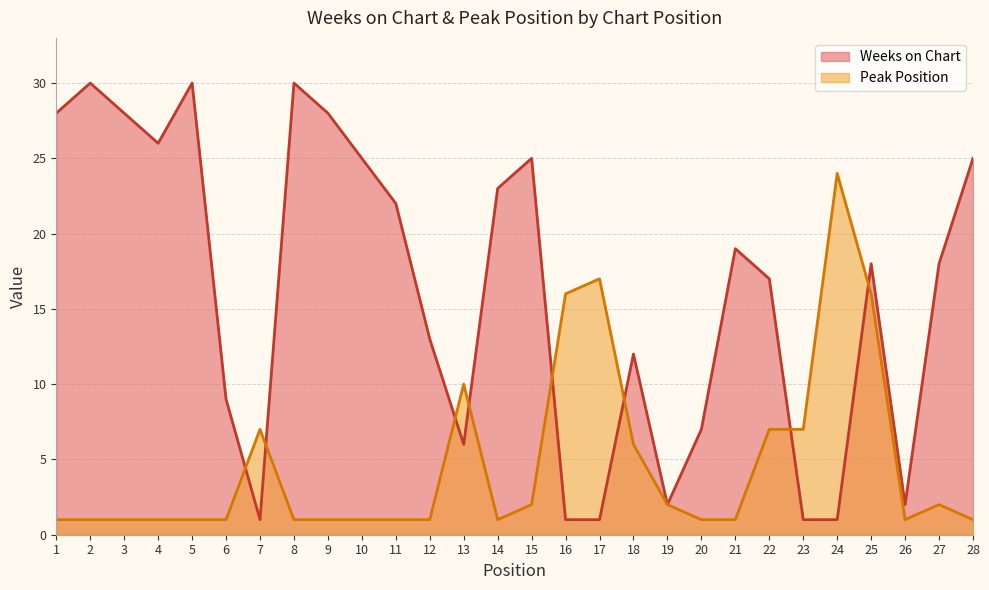

Which series has the widest spread of values?

Weeks on Chart